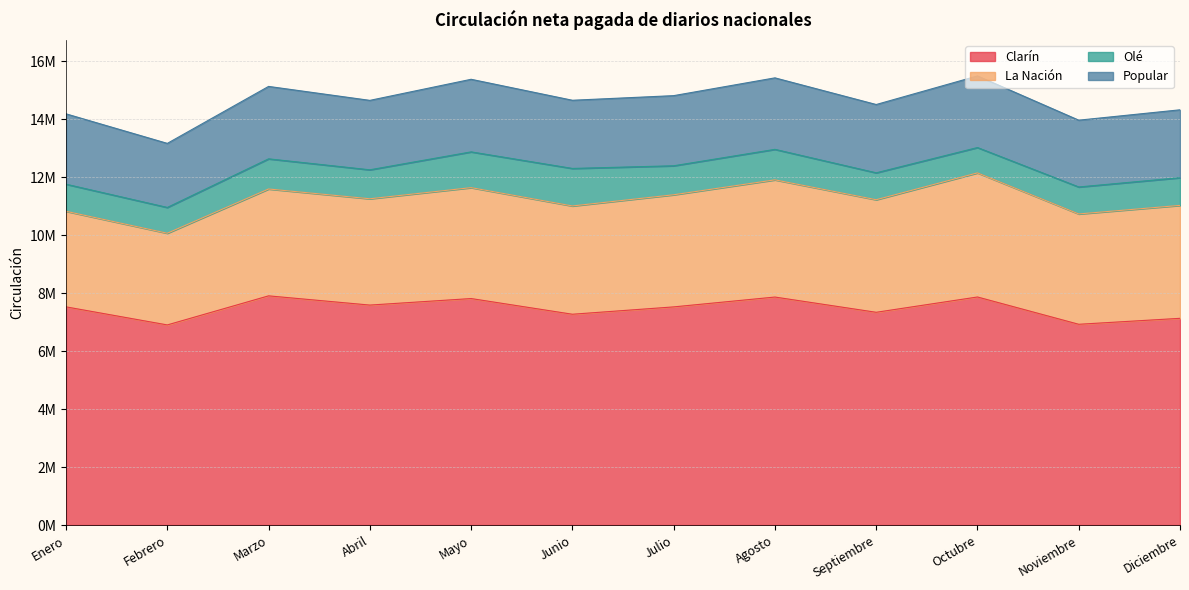

True or false: La Nación has more than 2 interior local peaks.

True